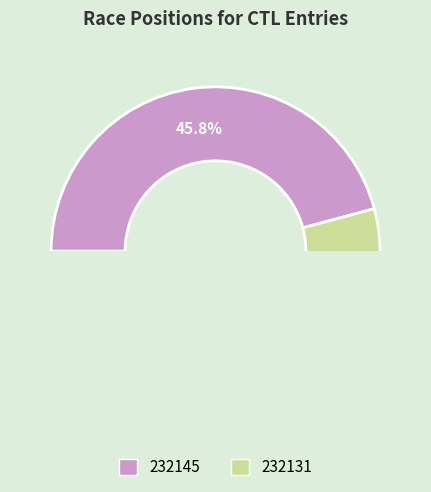

Is it true that 232145 is 32% of the pie?

False